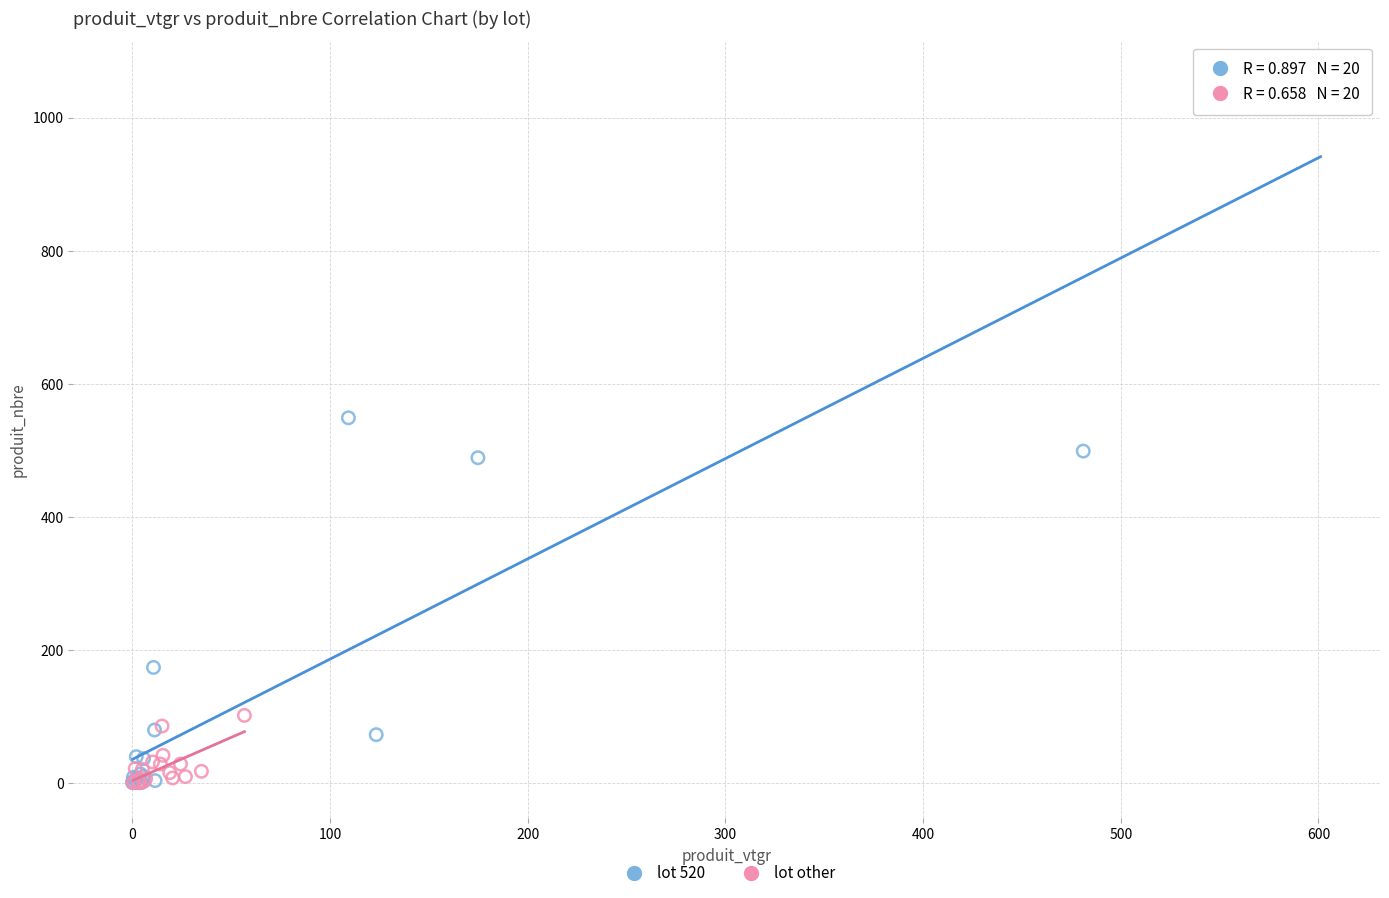

Which series reaches the maximum Y coordinate?

lot 520